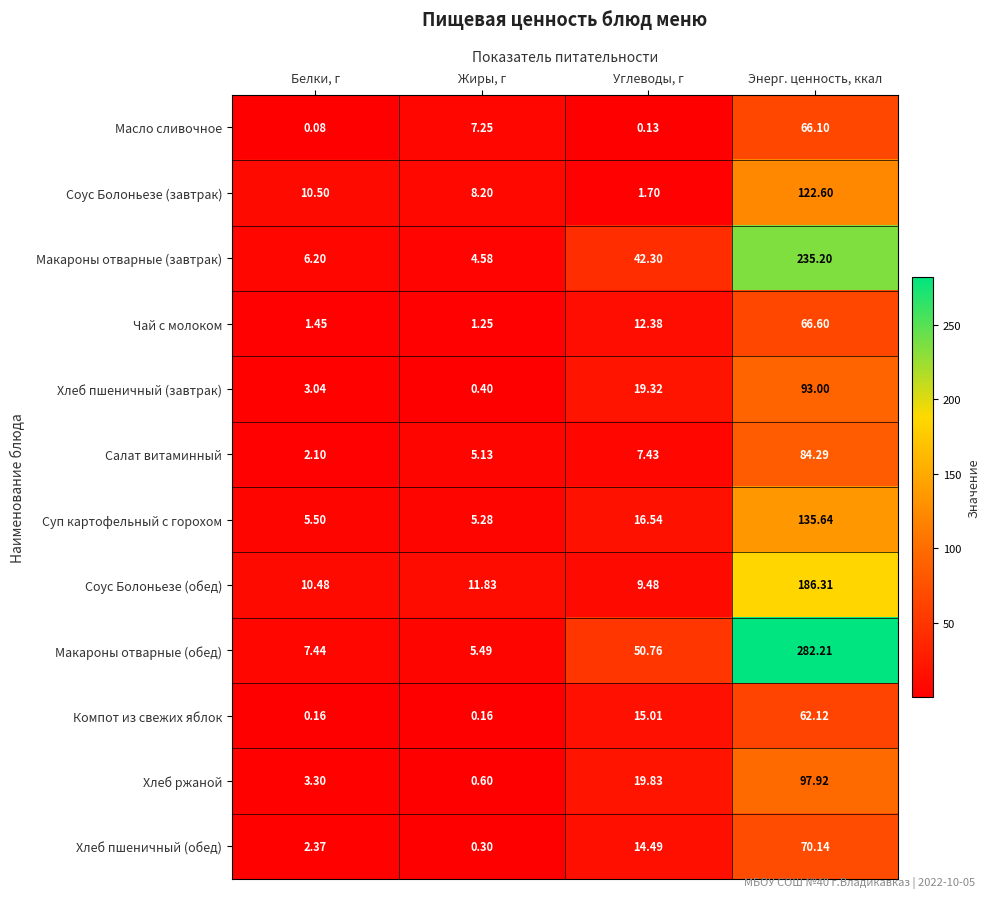

Rank the series at Углеводы, г from lowest to highest value.

Масло сливочное, Соус Болоньезе (завтрак), Салат витаминный, Соус Болоньезе (обед), Чай с молоком, Хлеб пшеничный (обед), Компот из свежих яблок, Суп картофельный с горохом, Хлеб пшеничный (завтрак), Хлеб ржаной, Макароны отварные (завтрак), Макароны отварные (обед)